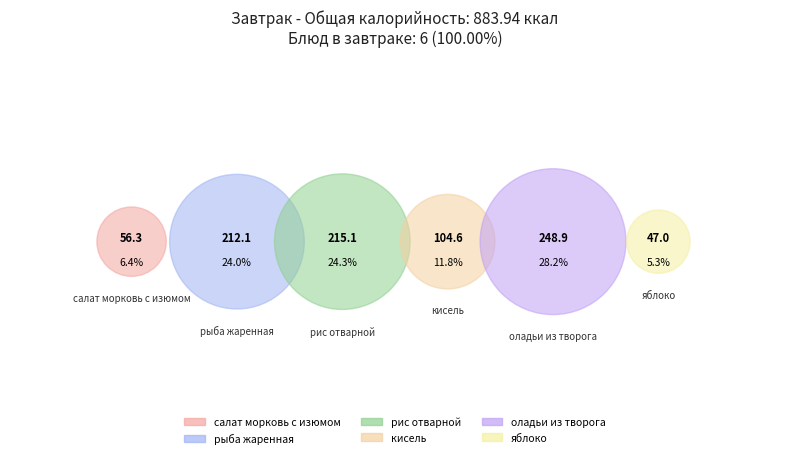

Count the number of slices in the pie.

6